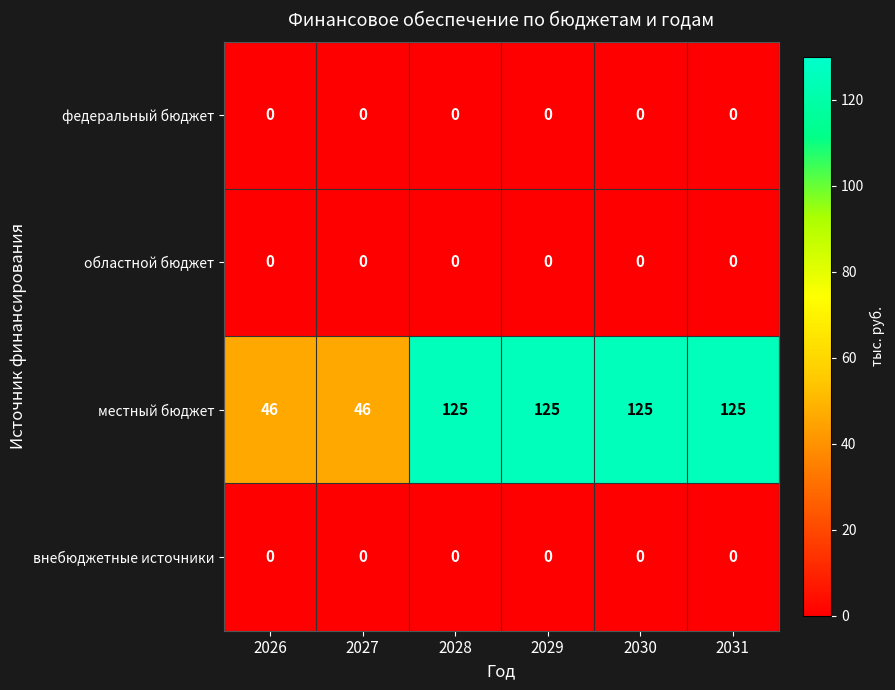

Reading left to right, extract all data points from this chart.

федеральный бюджет: 0	0	0	0	0	0
областной бюджет: 0	0	0	0	0	0
местный бюджет: 46	46	125	125	125	125
внебюджетные источники: 0	0	0	0	0	0